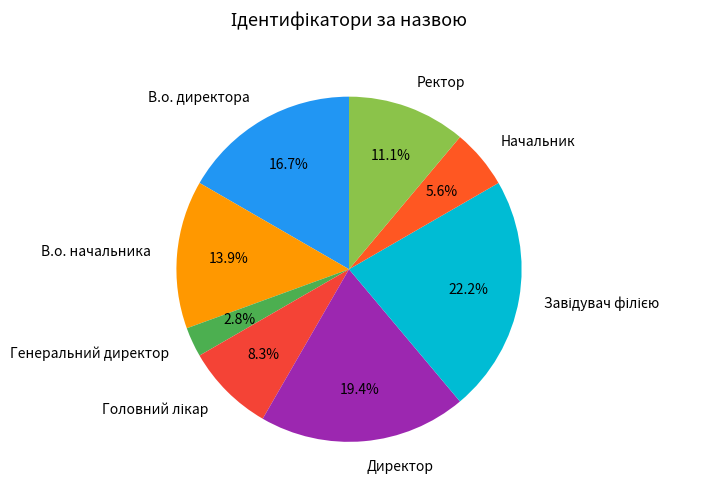

Does any single category account for the majority?

No